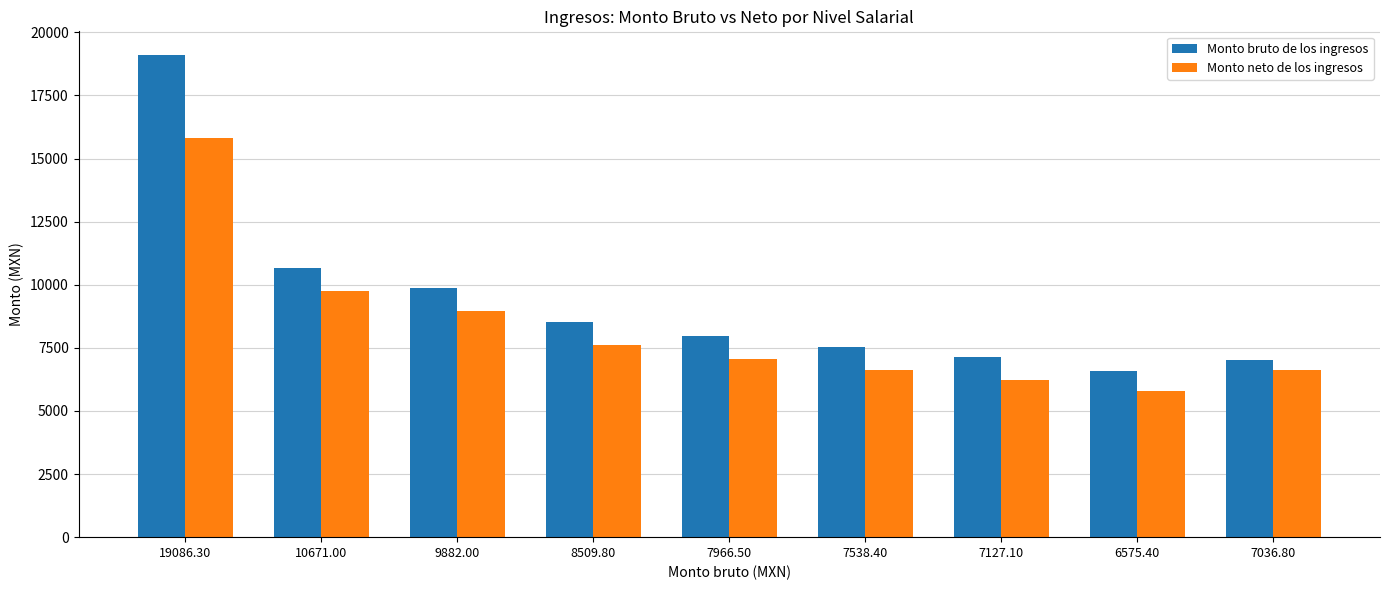

Does the chart contain stacked bars?

No